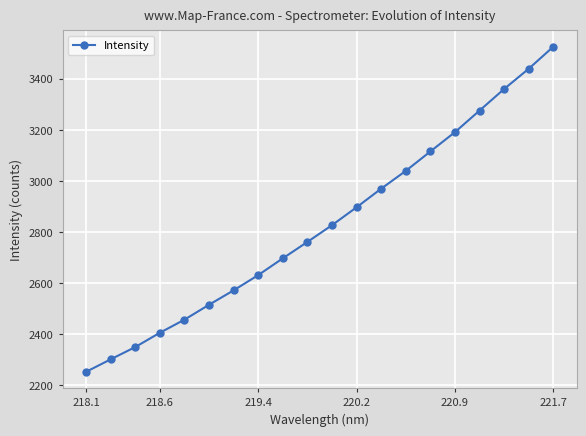

What is the value of the 15th point from the left?

3115.5